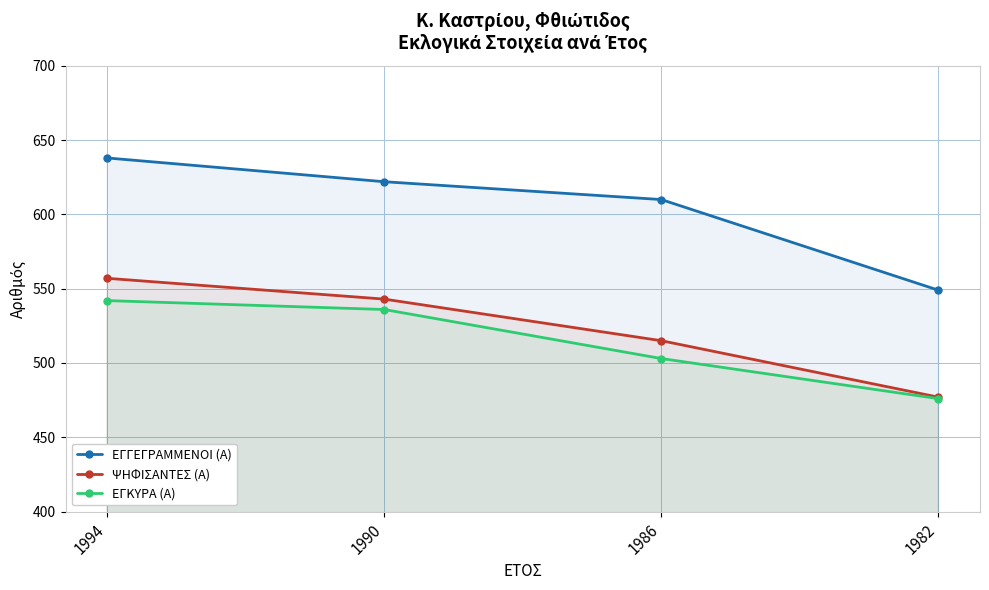

What is the sum of all ΨΗΦΙΣΑΝΤΕΣ (Α) values?

2092